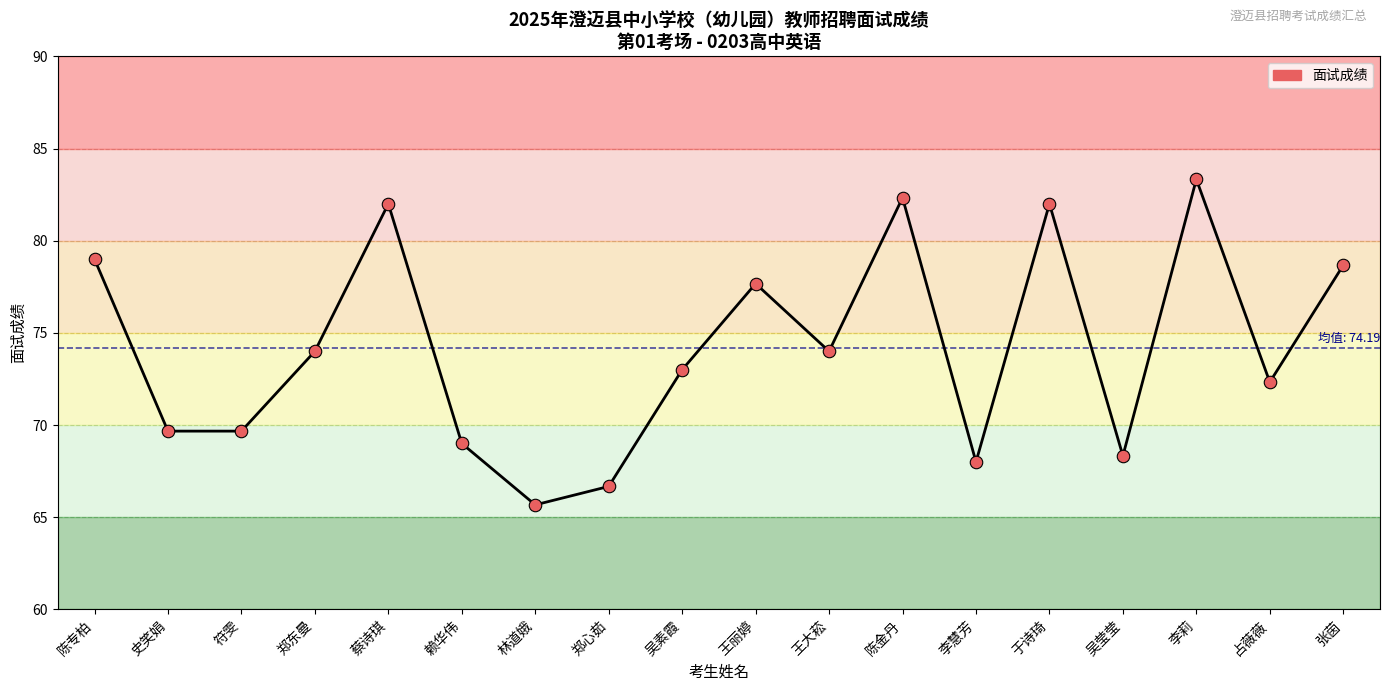

True or false: the data has more than 1 interior local peaks.

True